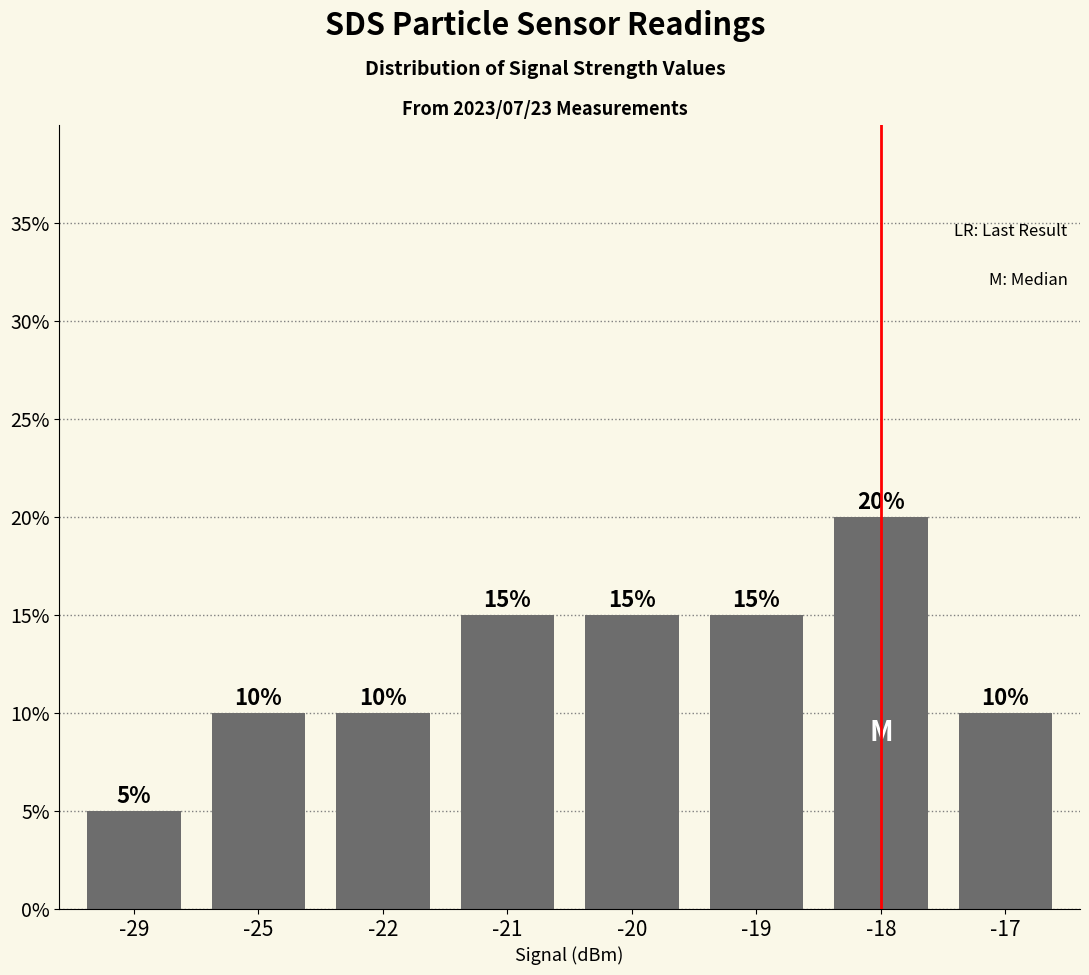

Read the value at -18, to the nearest 5.

20